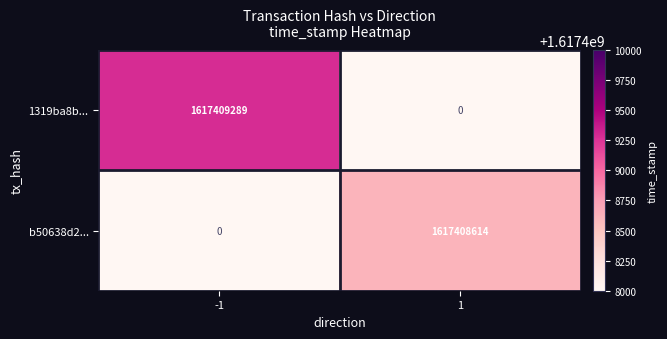

True or false: b50638d2... has a value of 1068768505 at -1.

False